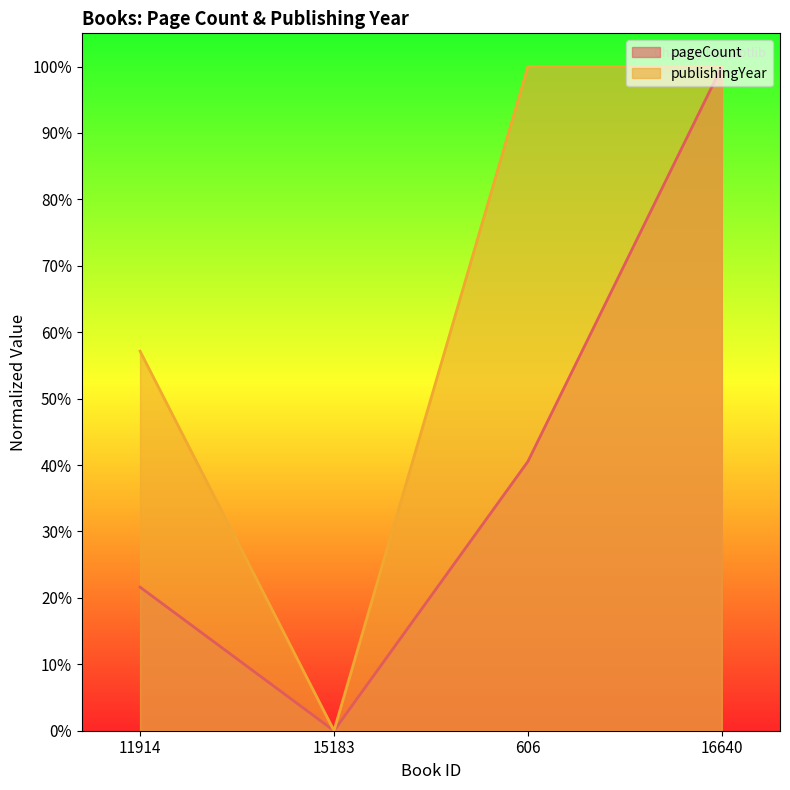

Reading left to right, list all the values displayed in this chart.

pageCount: 11914=21.6	15183=0.0	606=40.5	16640=100.0
publishingYear: 11914=57.1	15183=0.0	606=100.0	16640=100.0